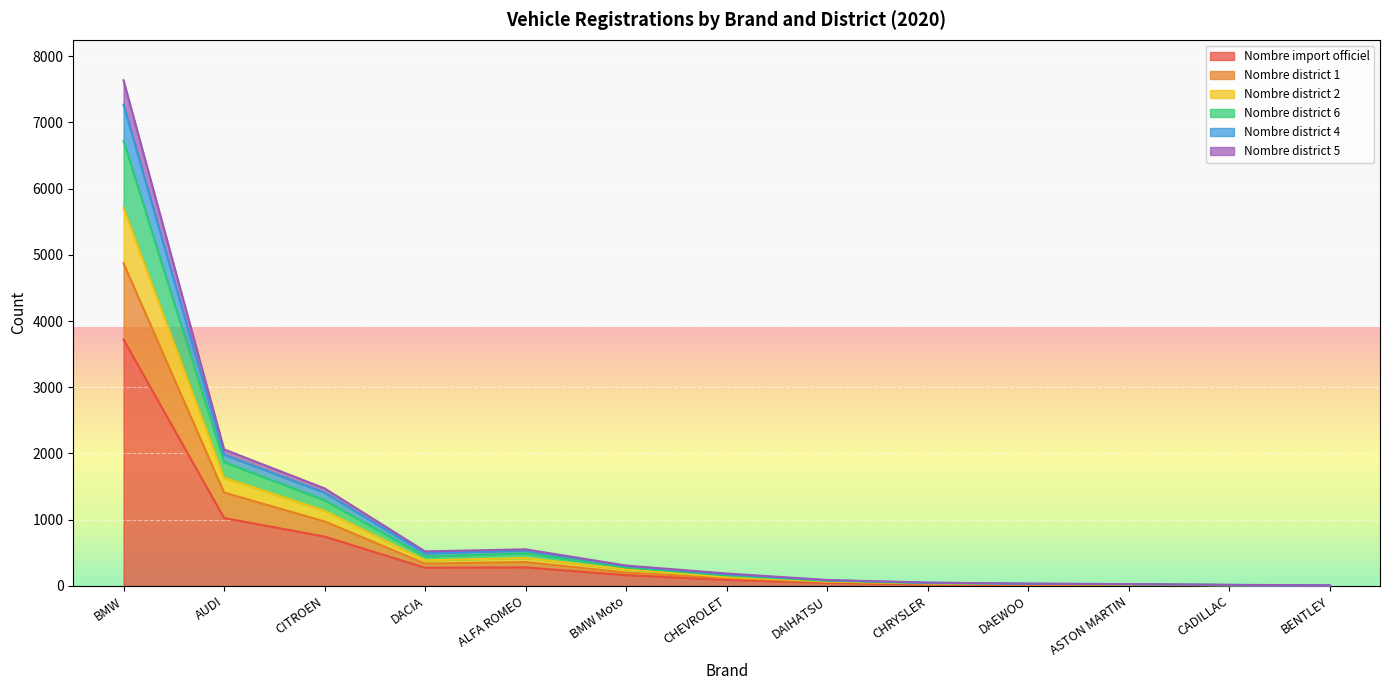

What is the value of the Nombre district 5 point at the 11th from the left?

23